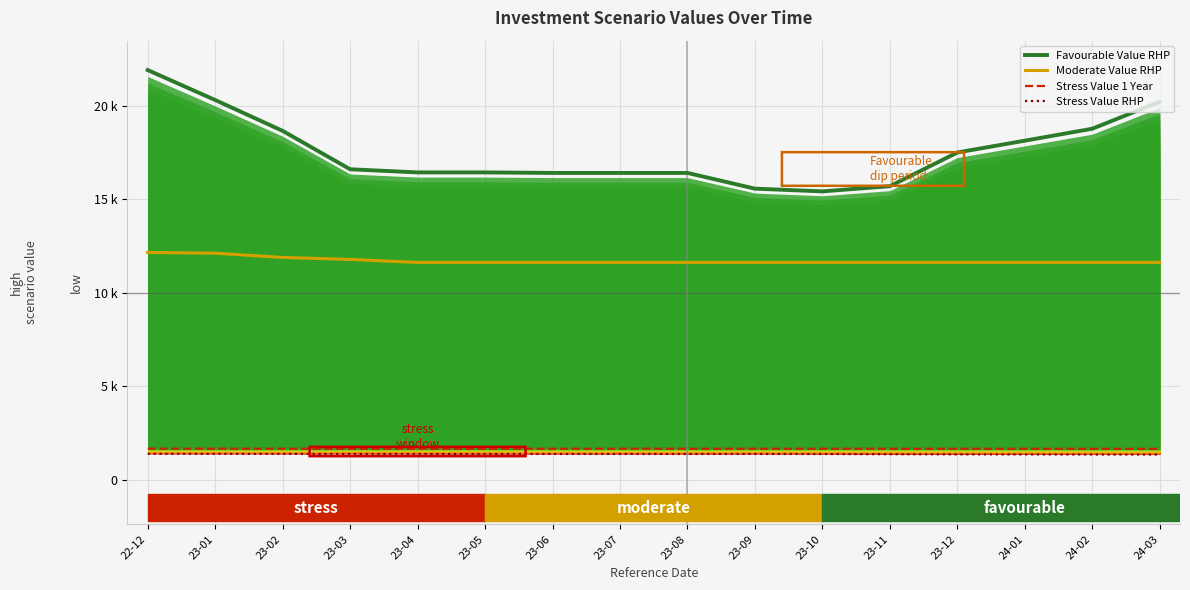

At which label is Moderate Value RHP closest to 11891?

23-02